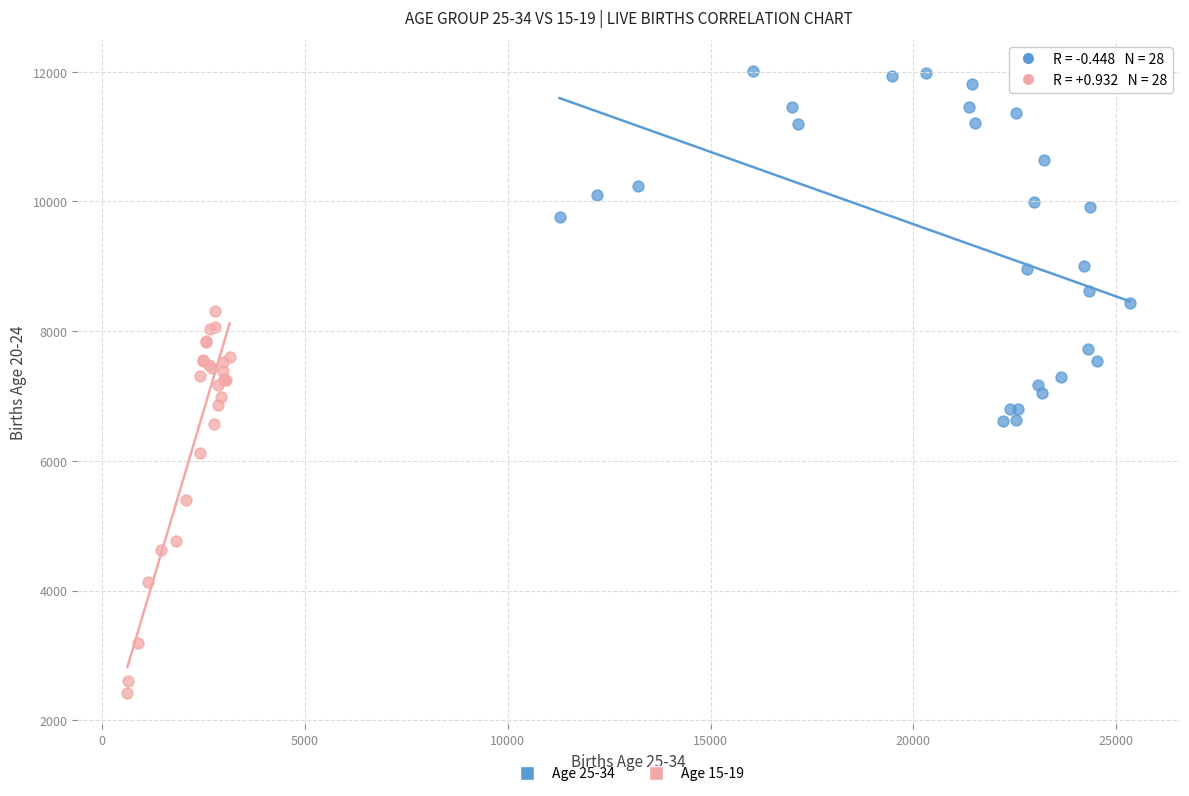

What are all the series names shown in the legend?

Age 25-34, Age 15-19